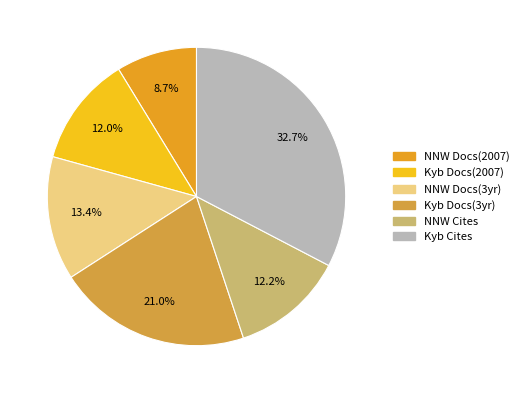

Is there a majority slice in this chart?

No